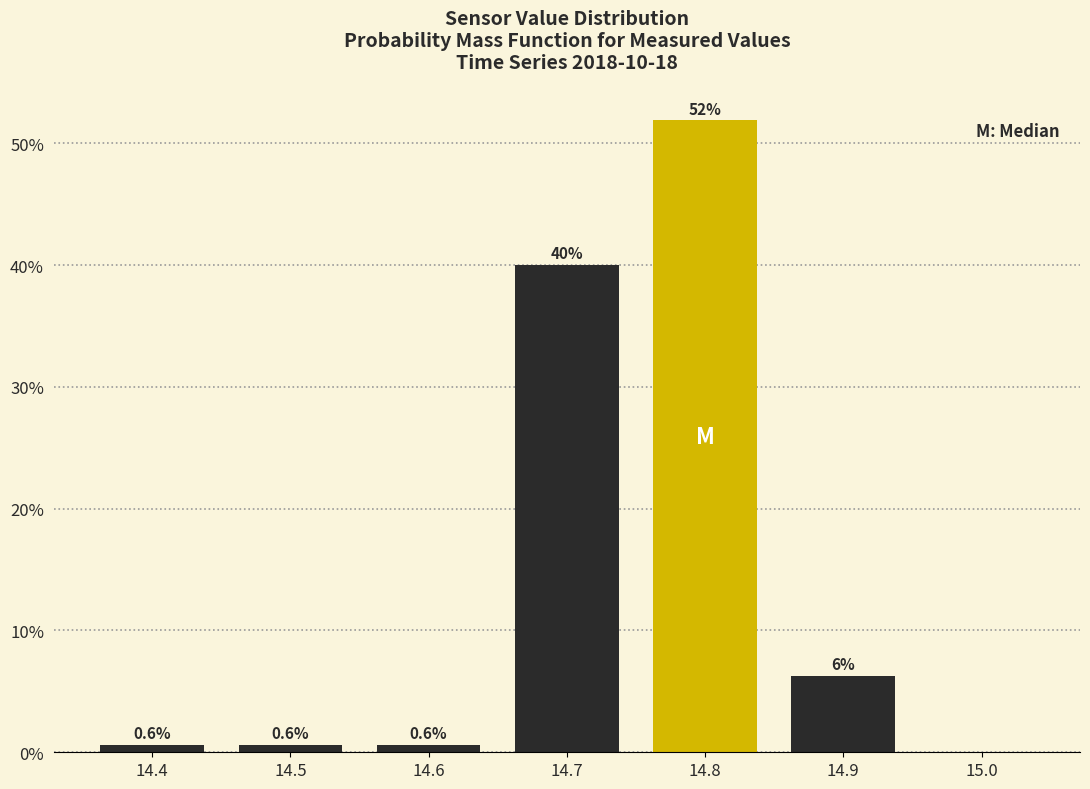

The chart shows a value of 0.6 at 14.4. True or false?

True